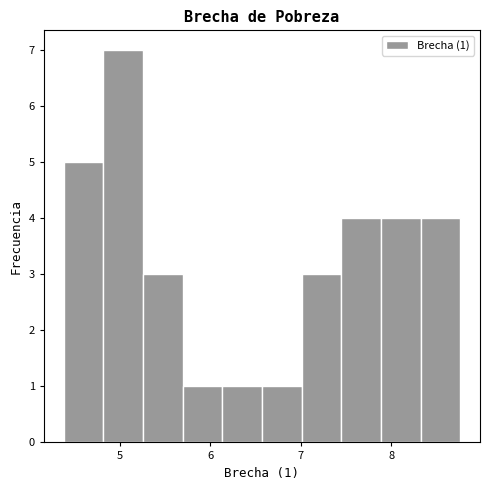

Over which range of the x-axis is the bar tallest?

4.8 to 5.3